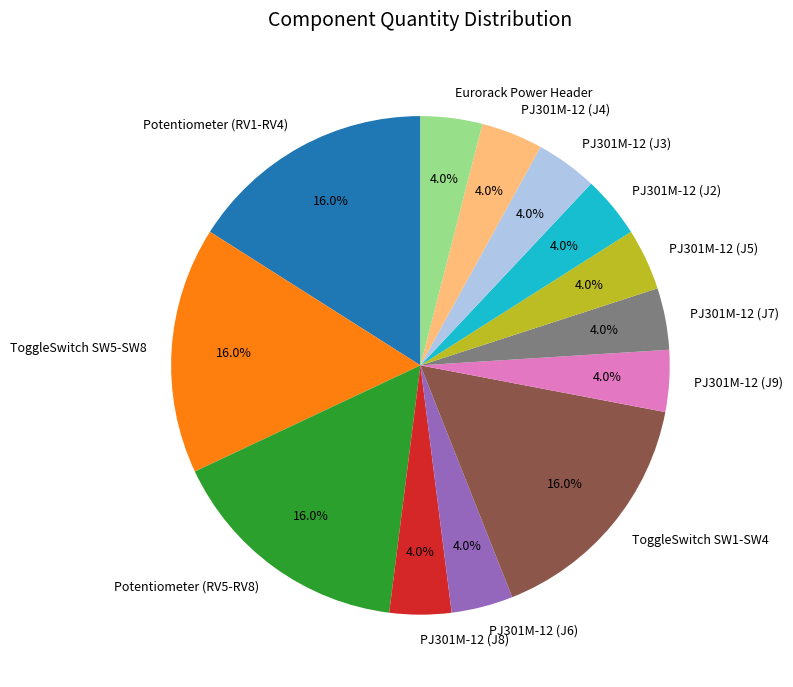

Count the number of slices in the pie.

13